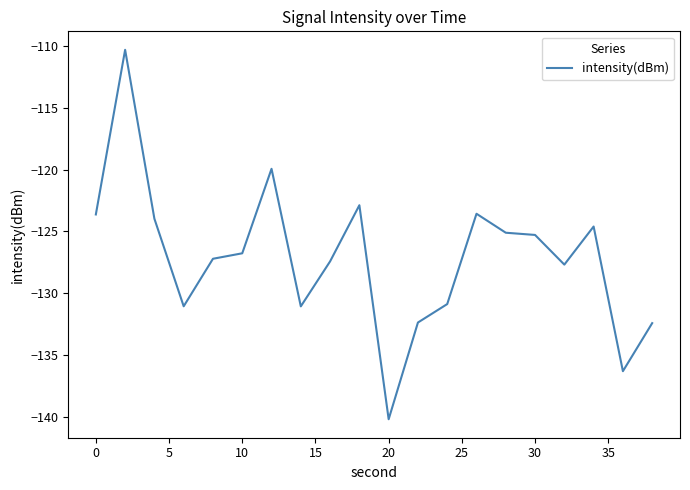

What is the minimum value shown in the chart?

-140.2